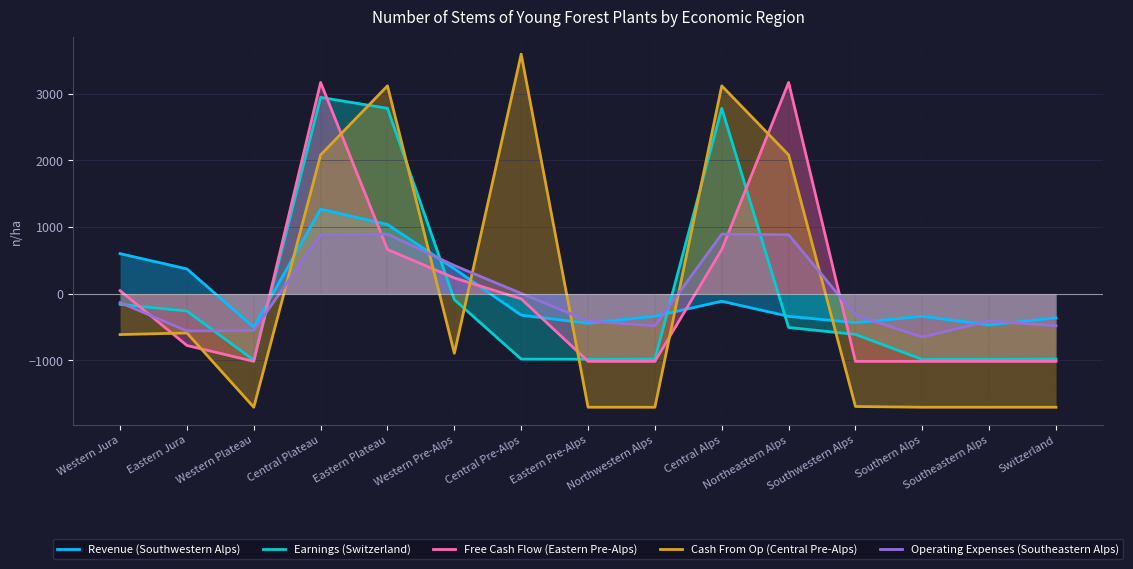

What is the total value across all series at Western Jura?

-254.9